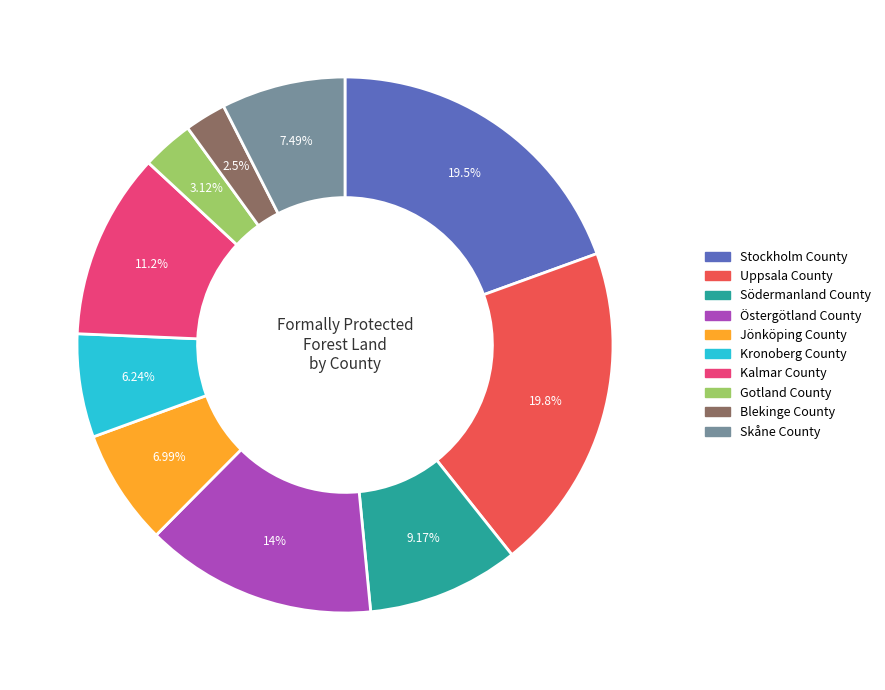

To the nearest percent, what percentage of the pie is Kalmar County?

11%